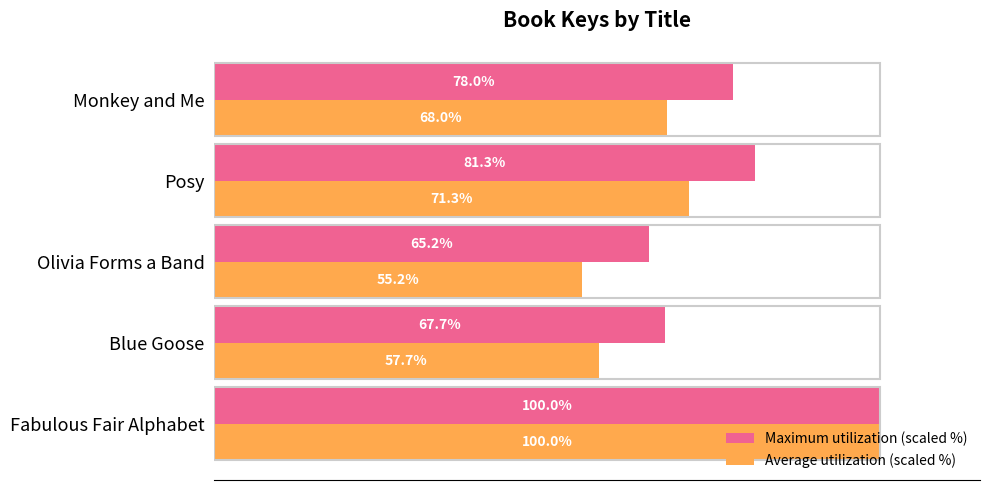

Which category has the lowest value in the Maximum utilization (scaled %) series?

Olivia Forms a Band